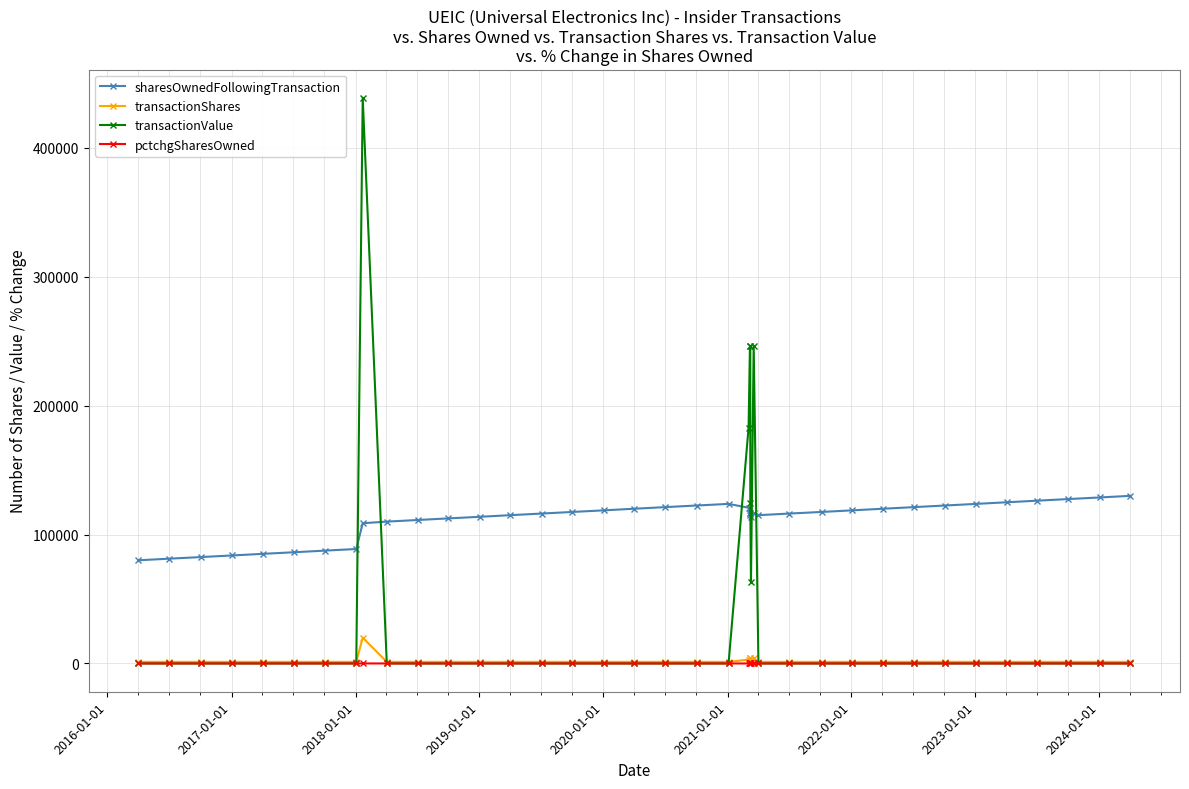

Rank the series at 2019-01-01 from lowest to highest value.

transactionValue, pctchgSharesOwned, transactionShares, sharesOwnedFollowingTransaction